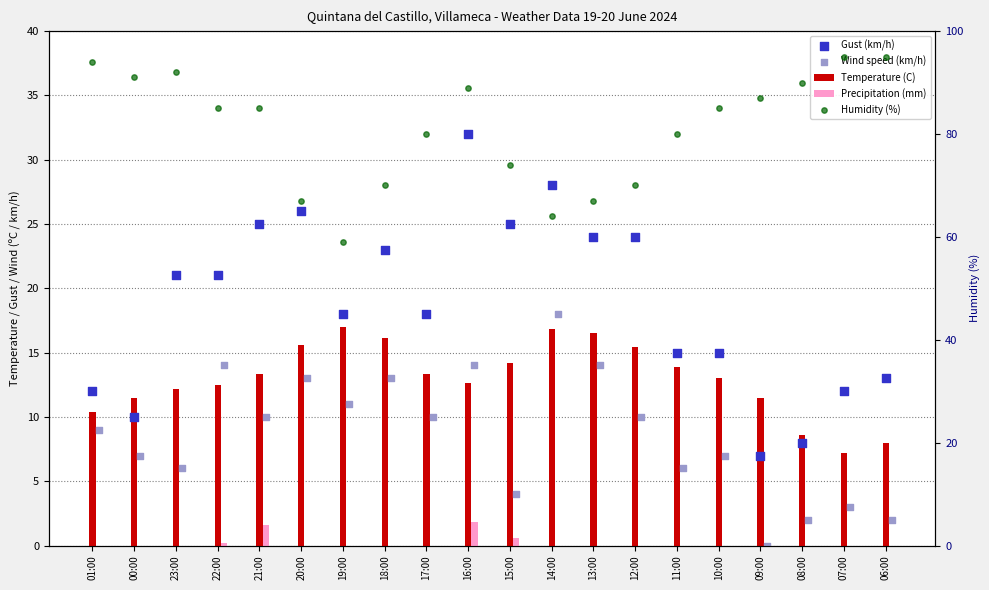

Is the value of Wind speed (km/h) at 21:00 greater than the value of Humidity (%) at 13:00?

No